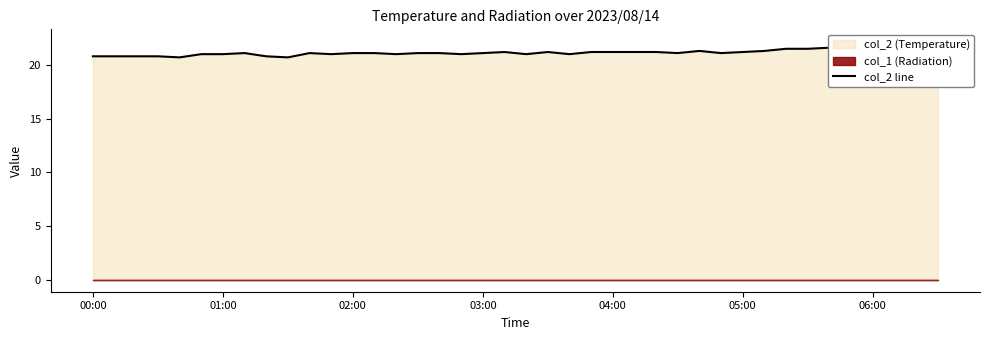

What is the smallest value displayed?

20.7